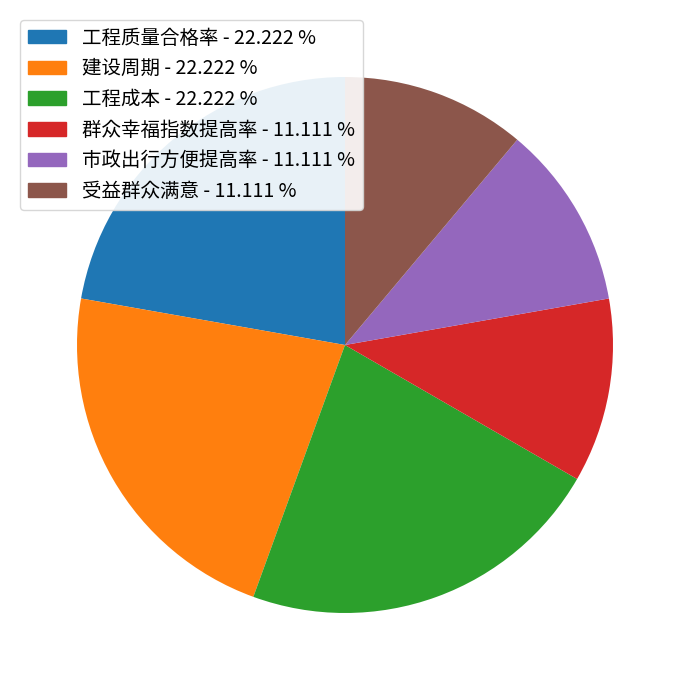

Count the number of slices in the pie.

6